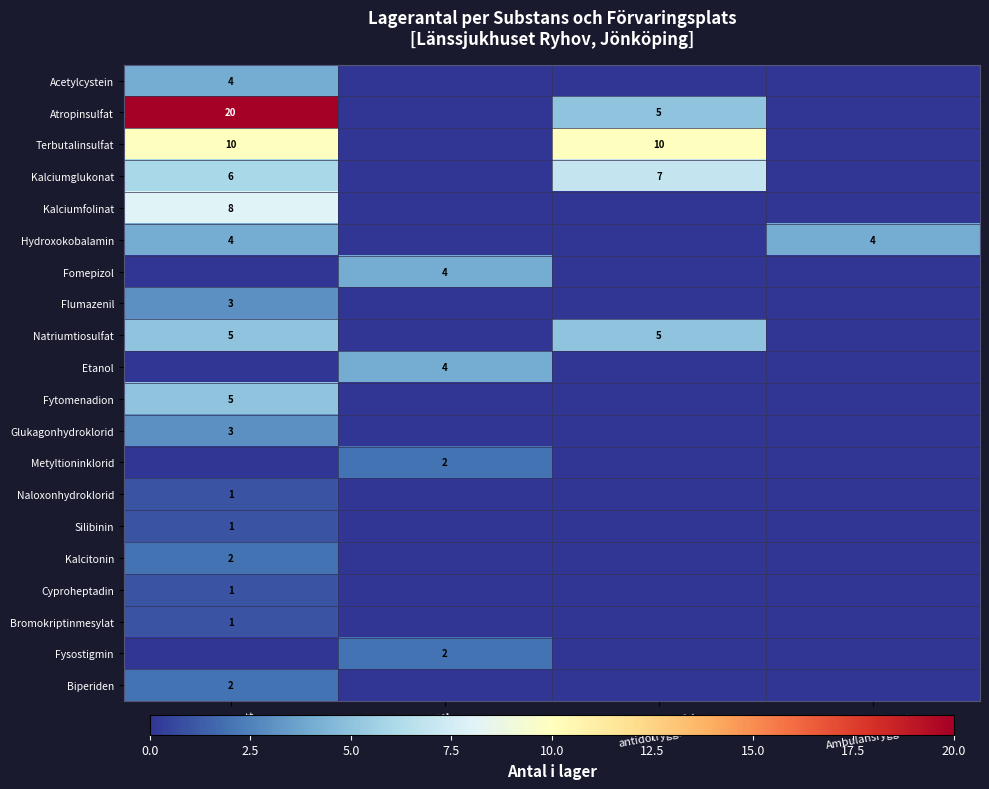

The value of Cyproheptadin at Akutmott is 0. True or false?

False